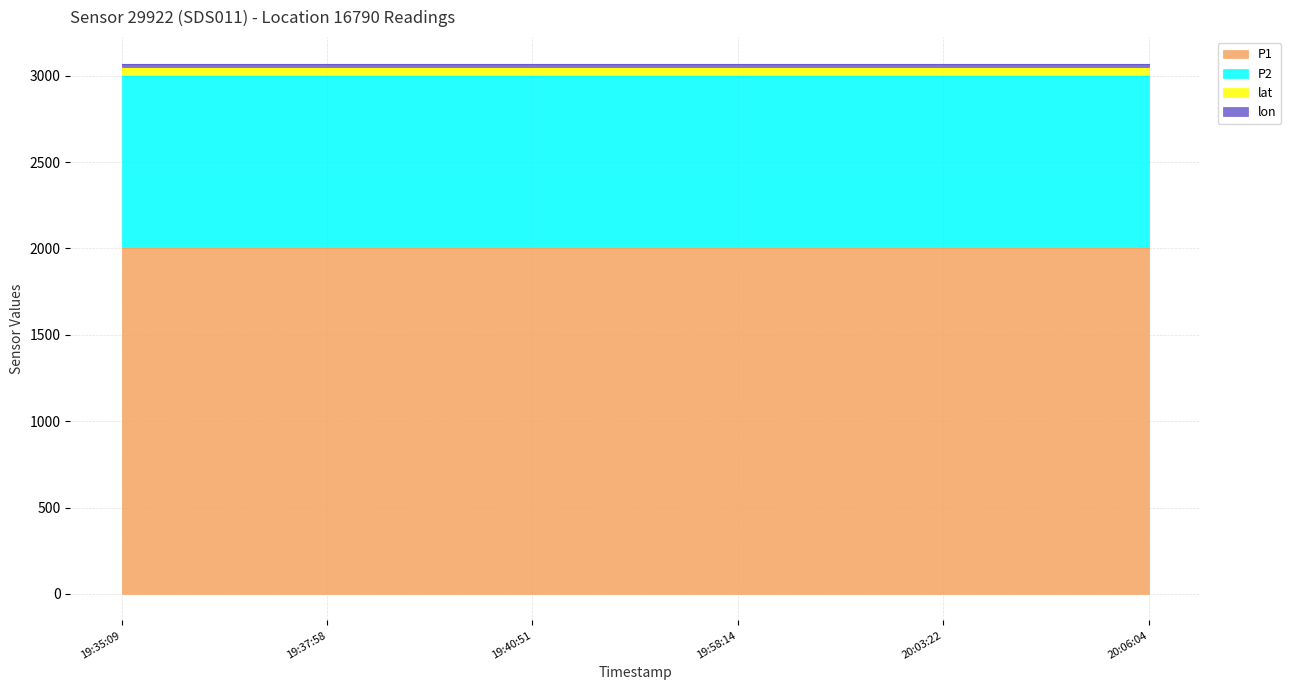

Which series has the largest total across all categories?

P1